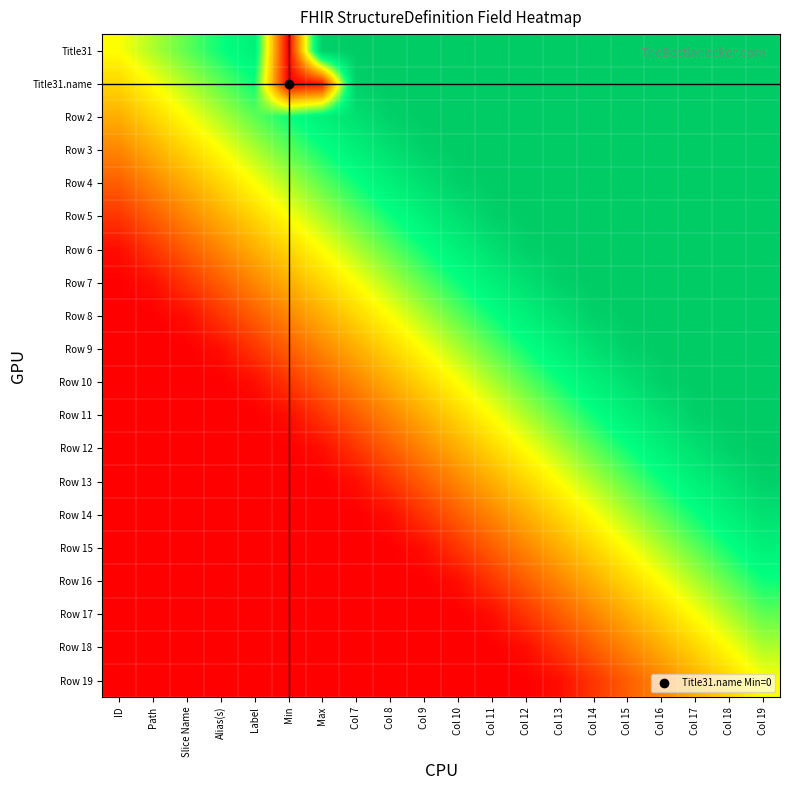

Between Path and Col 18, which series saw the biggest shift?

Row 8